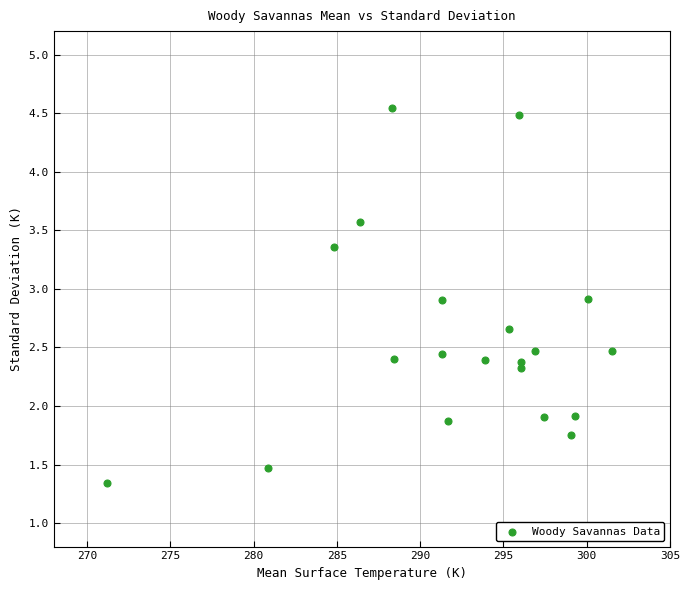

What is the range of Y values (max minus min)?

3.2